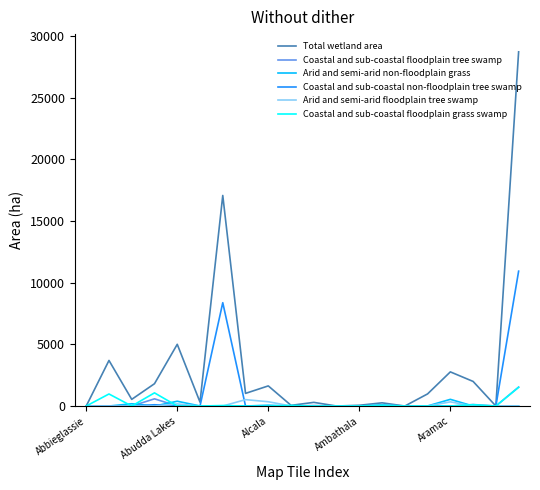

What is the maximum value for Coastal and sub-coastal non-floodplain tree swamp?

10930